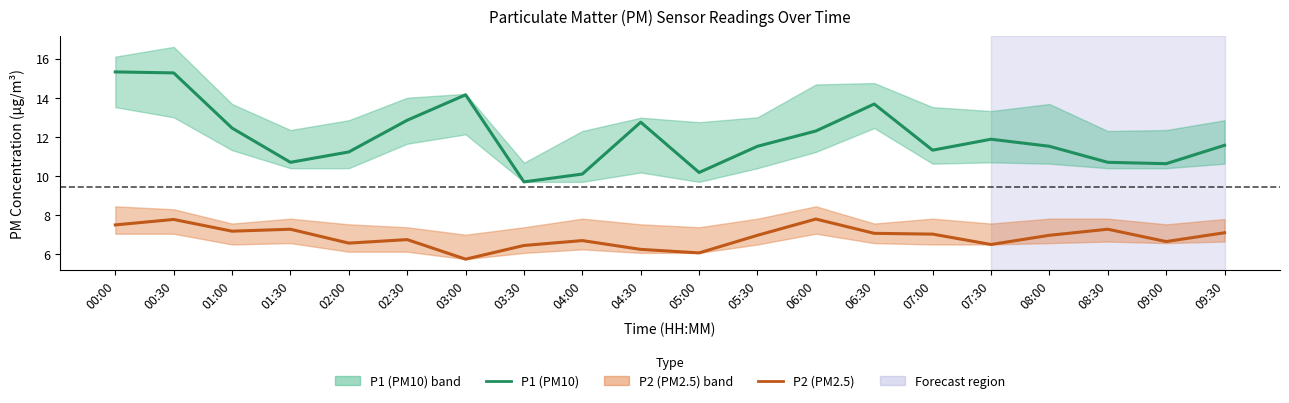

Which series has the largest range (max minus min)?

P1 (PM10)